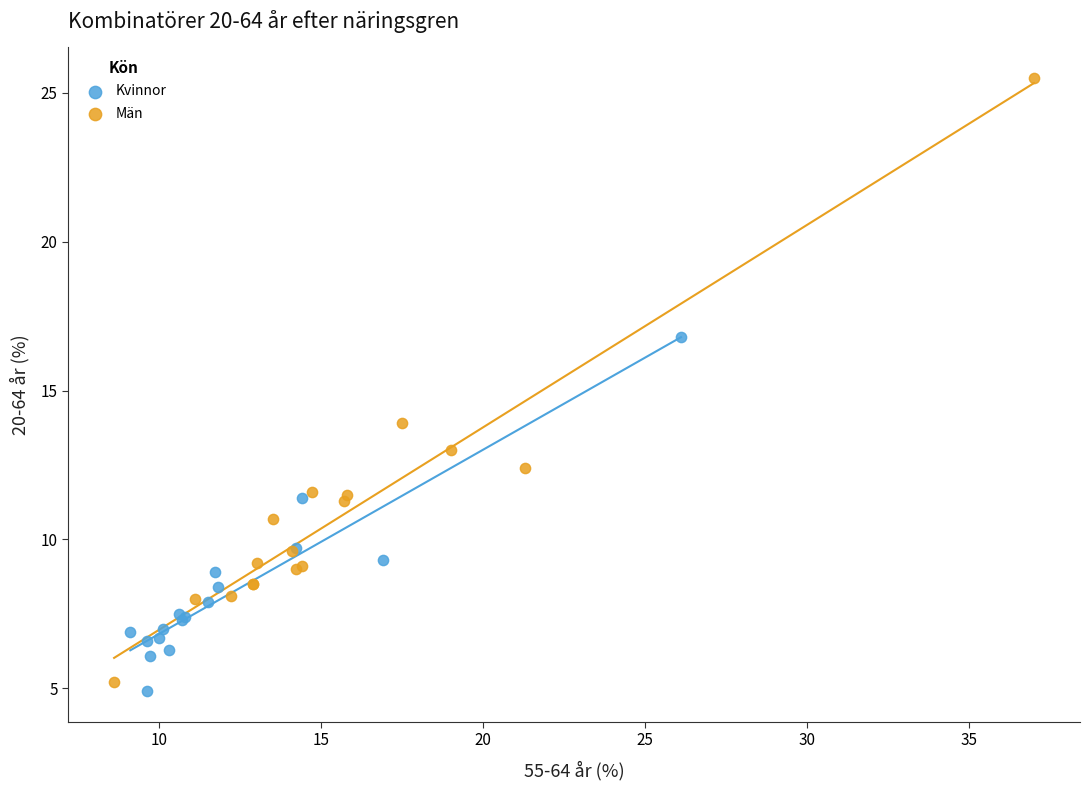

Which series contains the highest Y value?

Män